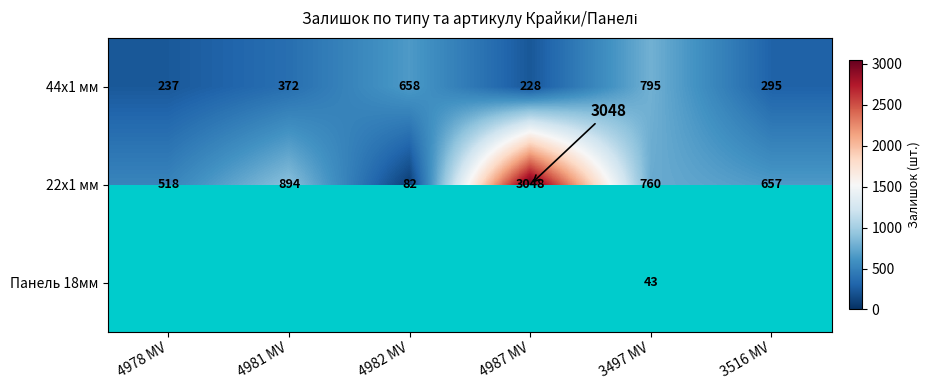

At how many categories does at least one series exceed 1198?

1